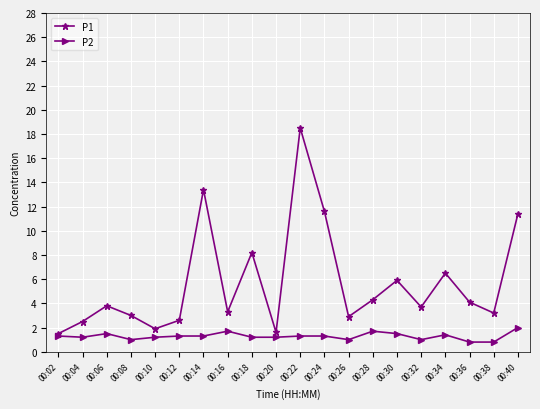

At which category does P1 reach its first local valley?

00:10